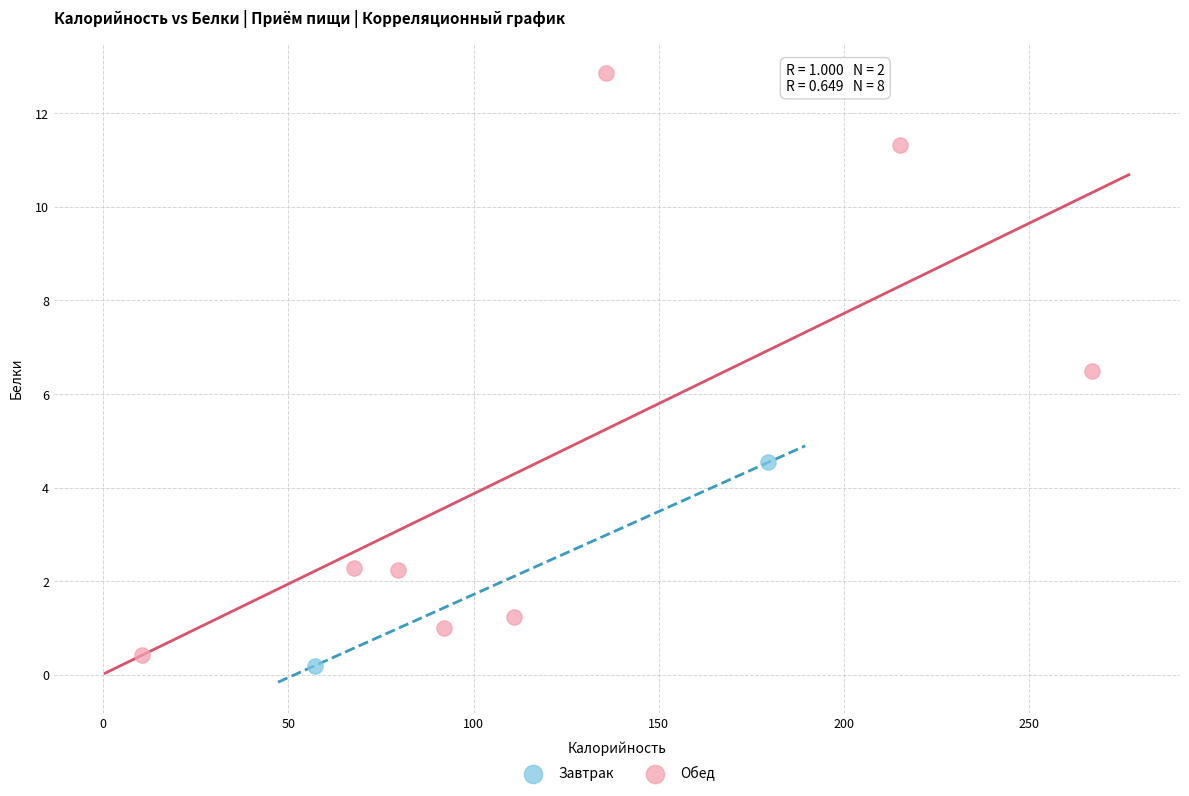

What are all the series names shown in the legend?

Завтрак, Обед